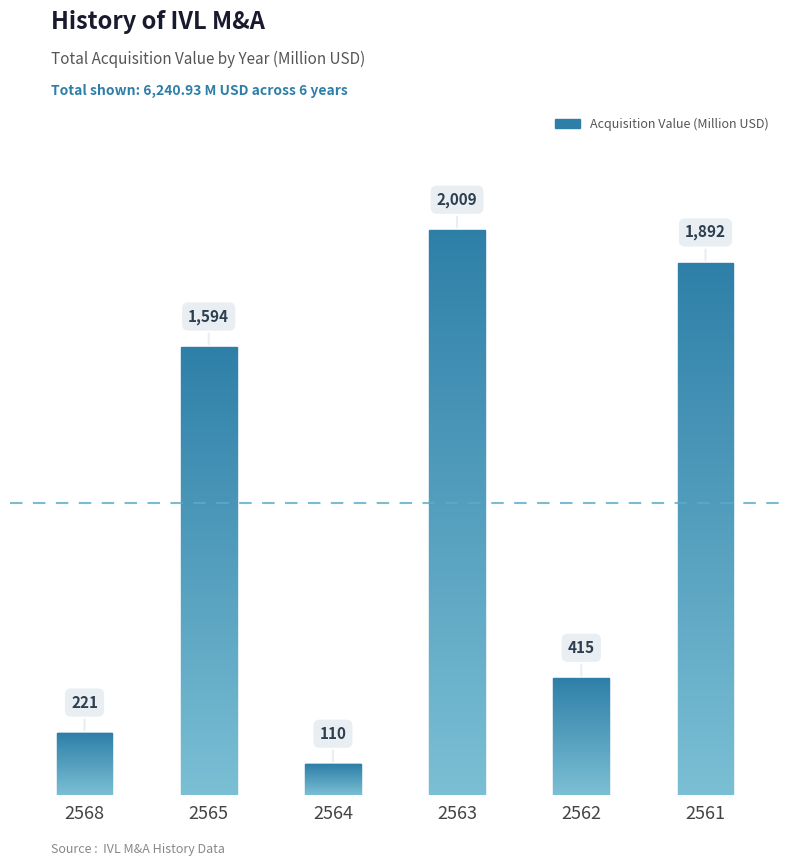

Does the chart contain stacked bars?

No